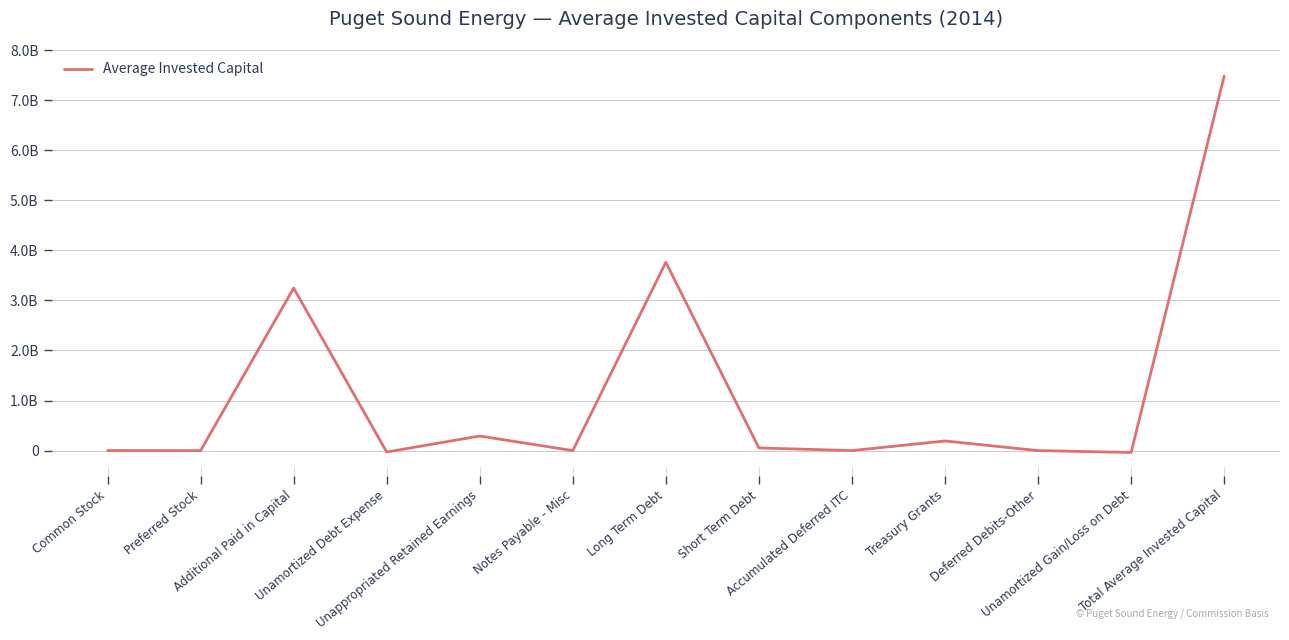

What is the maximum value shown in the chart?

7479064949